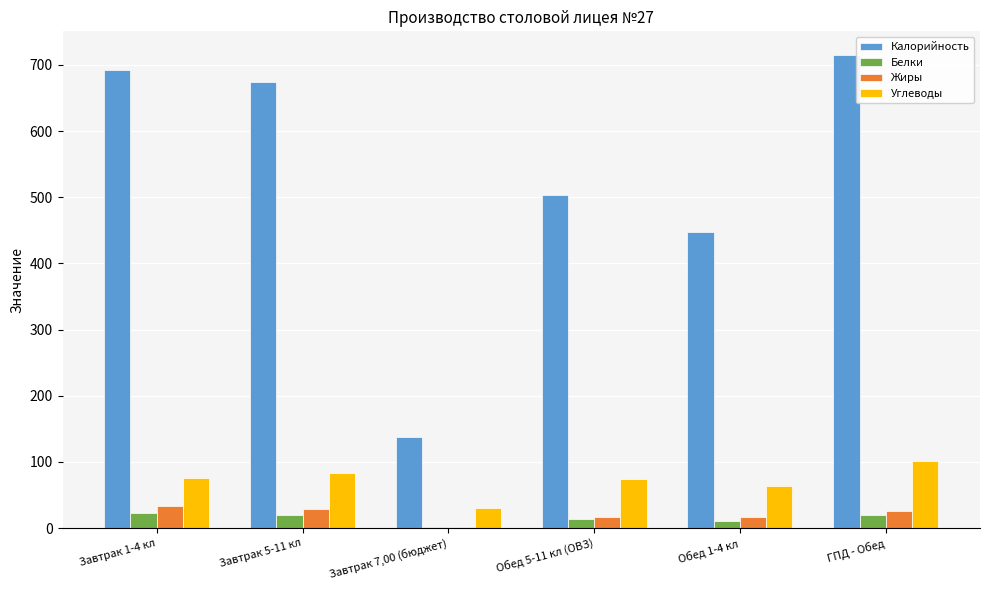

Which series has the largest total across all categories?

Калорийность